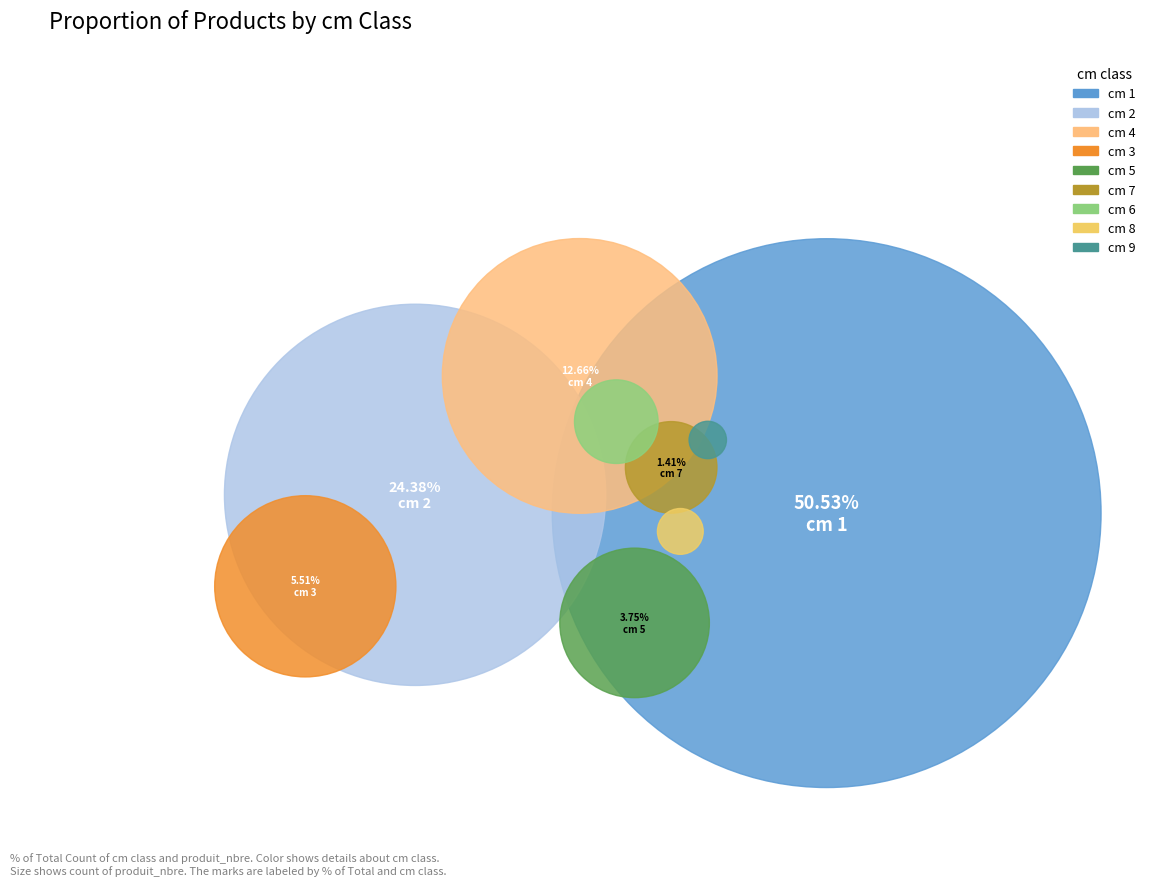

What is the total percentage of 6 and 5?

4.9%